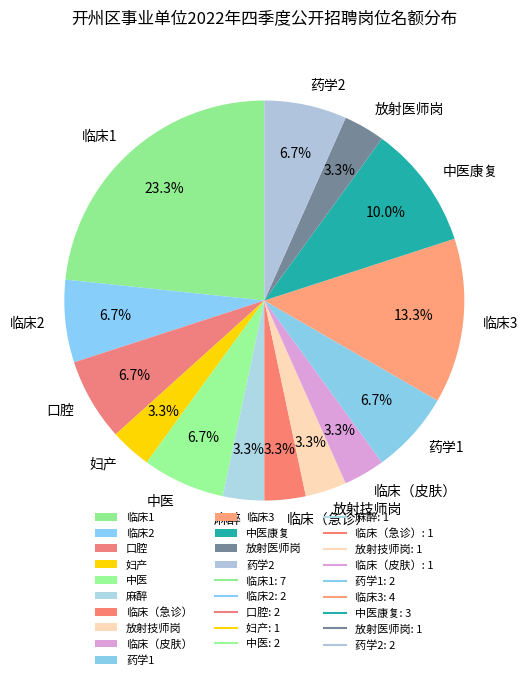

What percentage is the 放射技师岗 slice, to the nearest percent?

3%